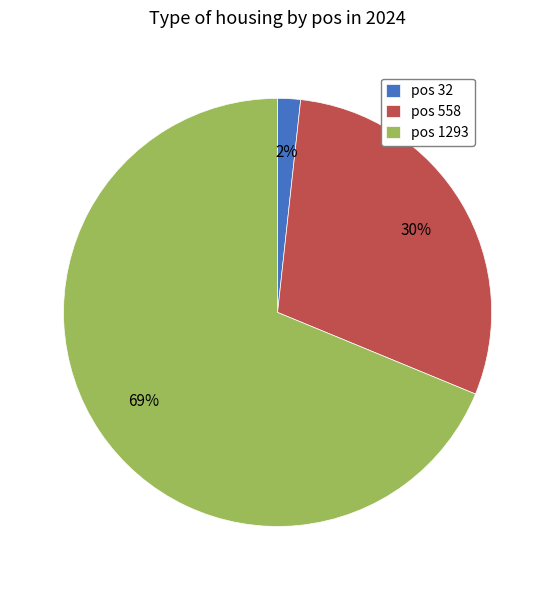

To the nearest percent, what is the combined percentage of pos 558 and pos 1293?

98%